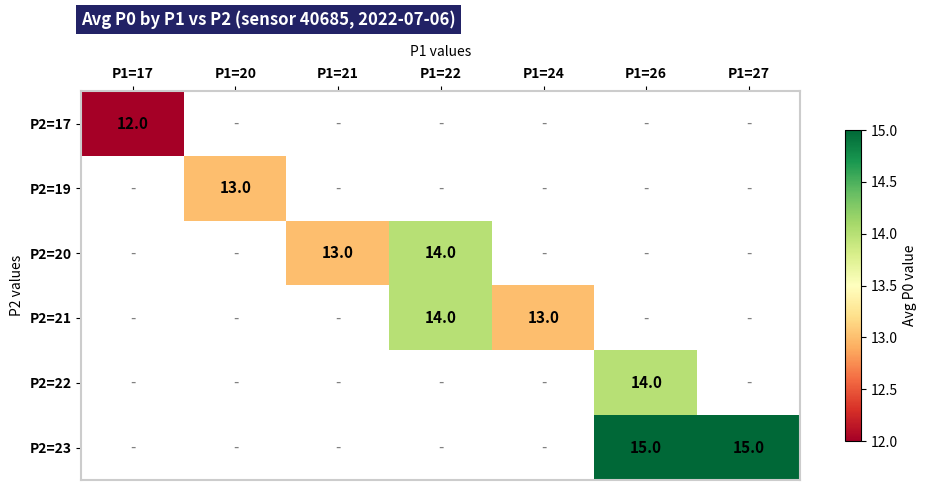

The P2=21 series shows 8 at P1=24. True or false?

False